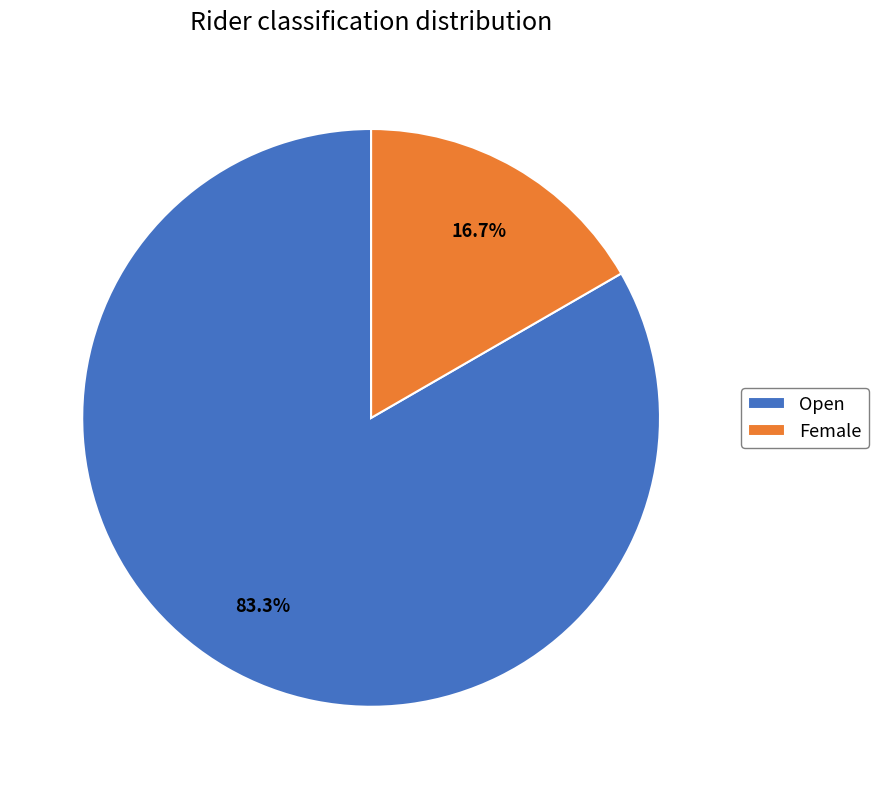

To the nearest percent, what portion does Open represent?

83%